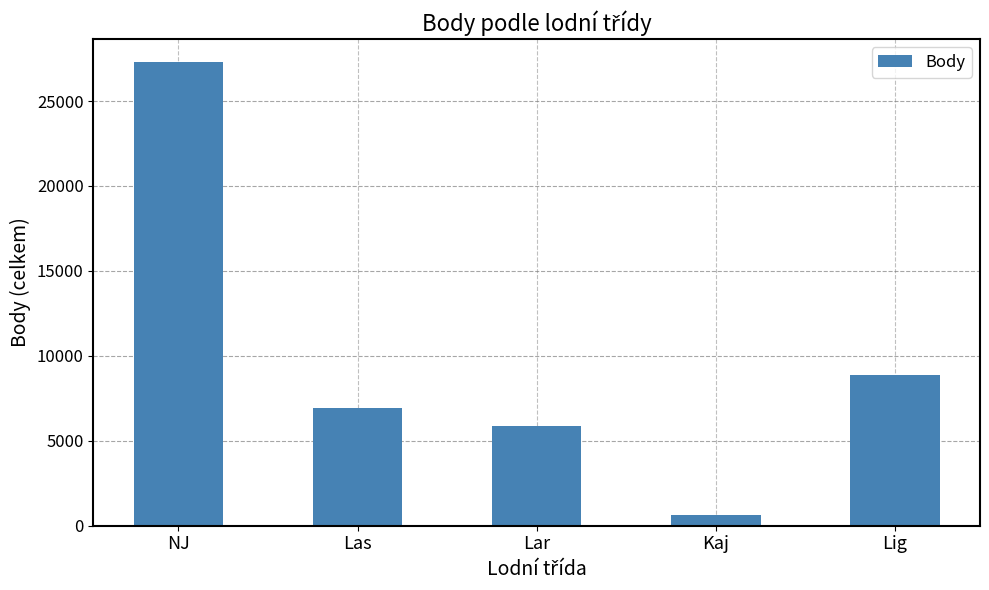

Does the chart contain any negative values?

No